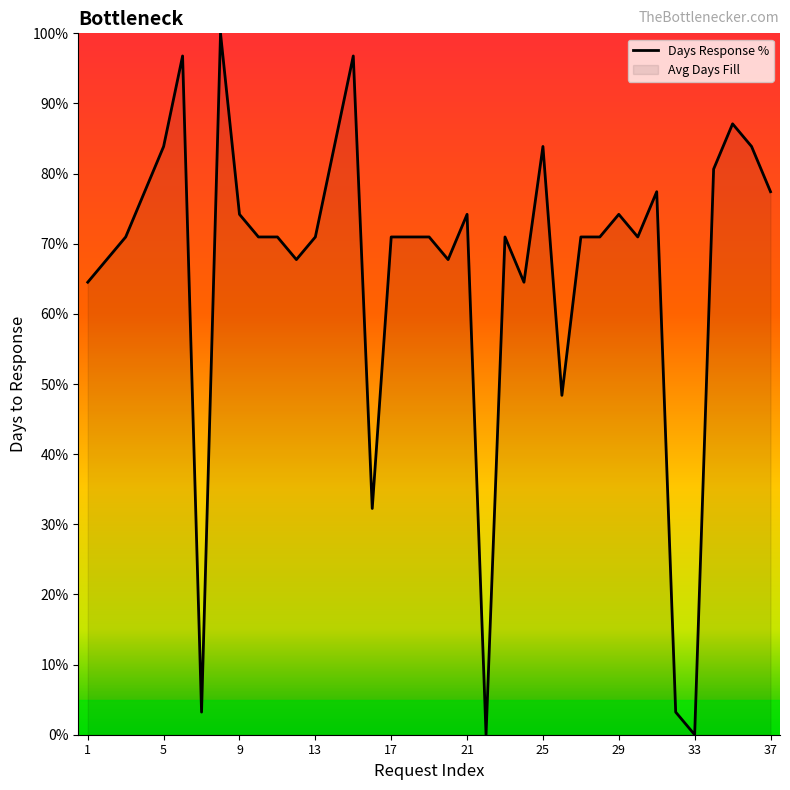

The chart shows a value of 102.5 at 18. True or false?

False